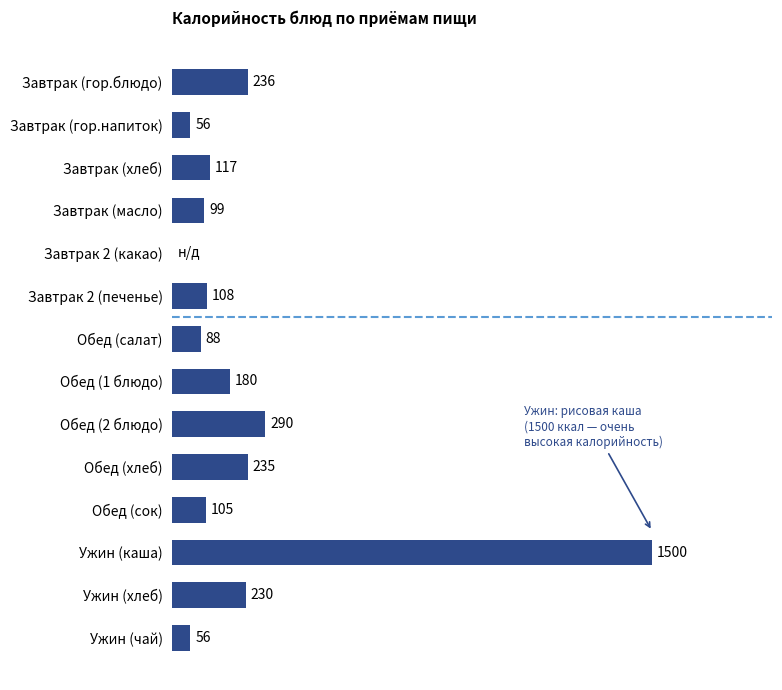

Which label corresponds to the largest value in the chart?

Ужин (каша)